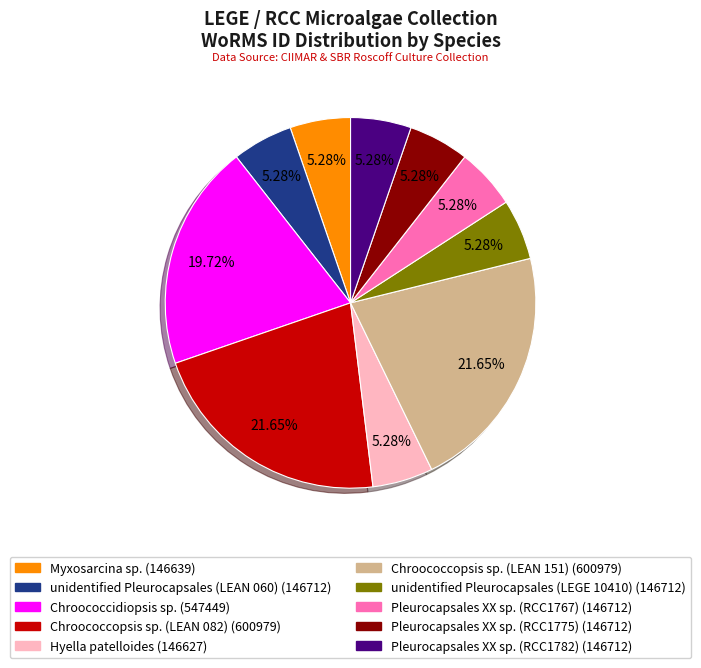

How many slices are in this pie chart?

10